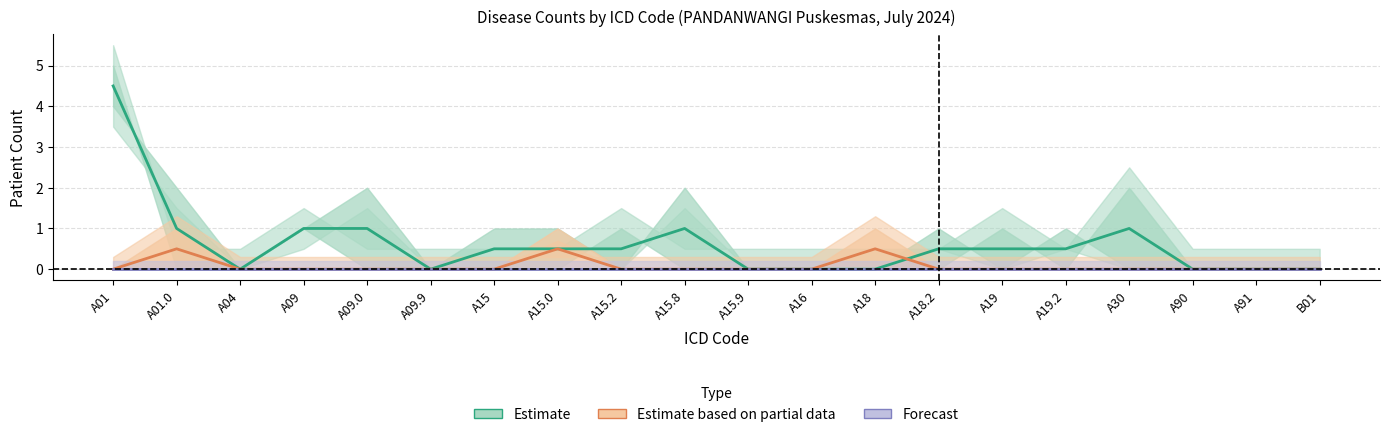

Which series changed the most between A15.8 and A18.2?

Estimate